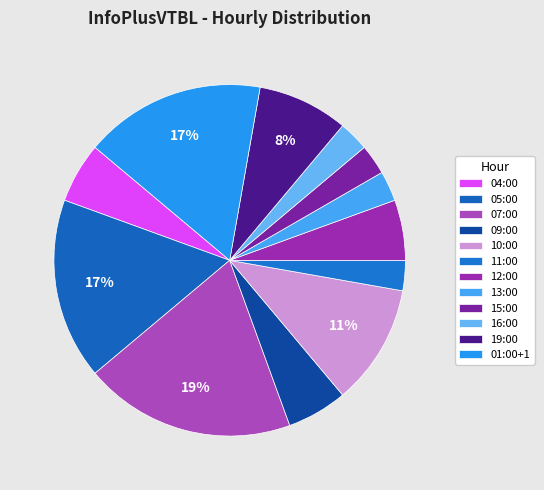

What percentage is the 07:00 slice, to the nearest percent?

19%